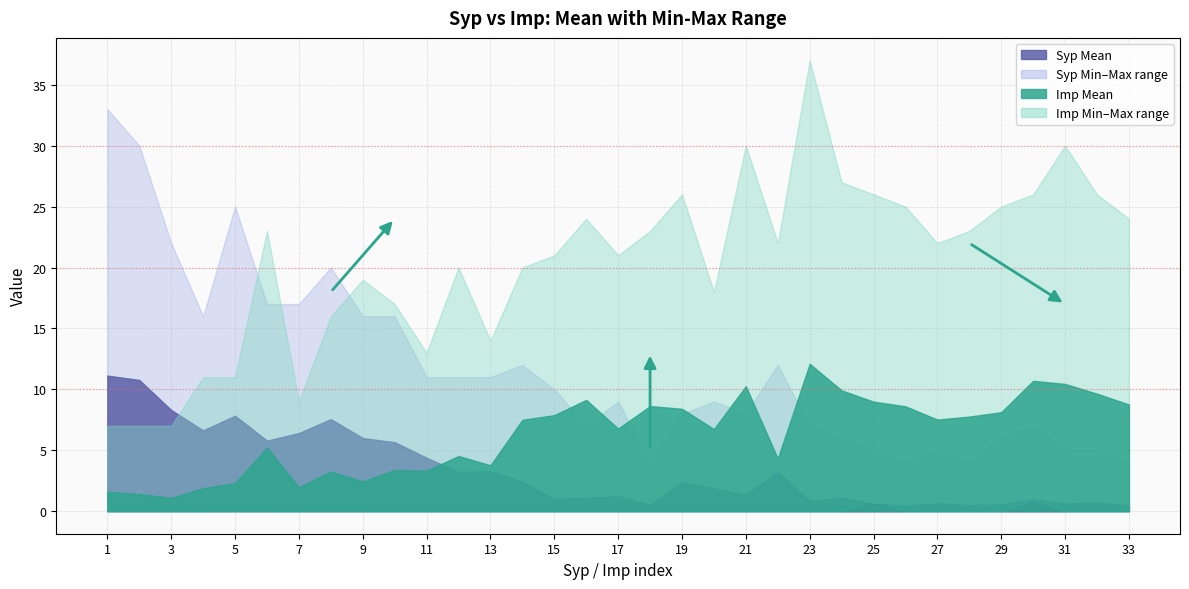

What is the value of the Imp Max point at the 18th from the left?

23.0